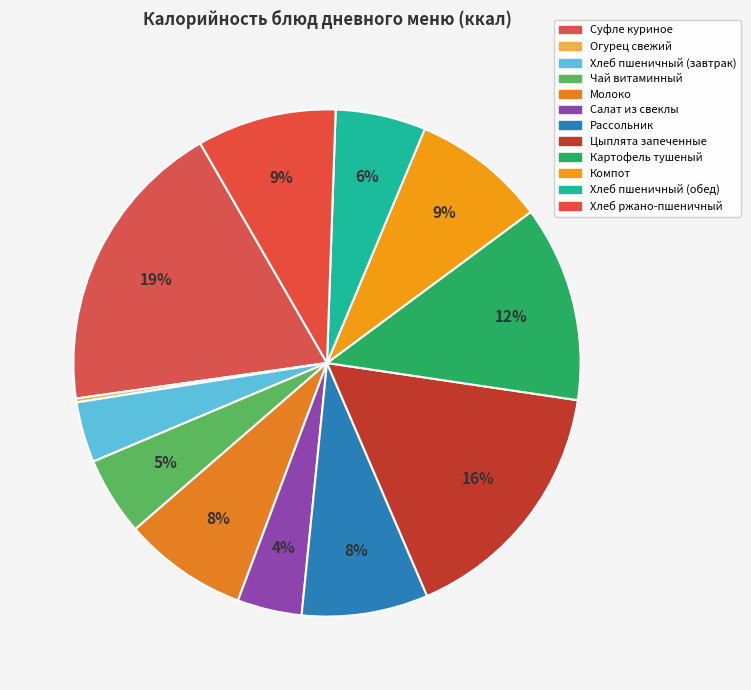

True or false: Компот accounts for 23% of the total.

False